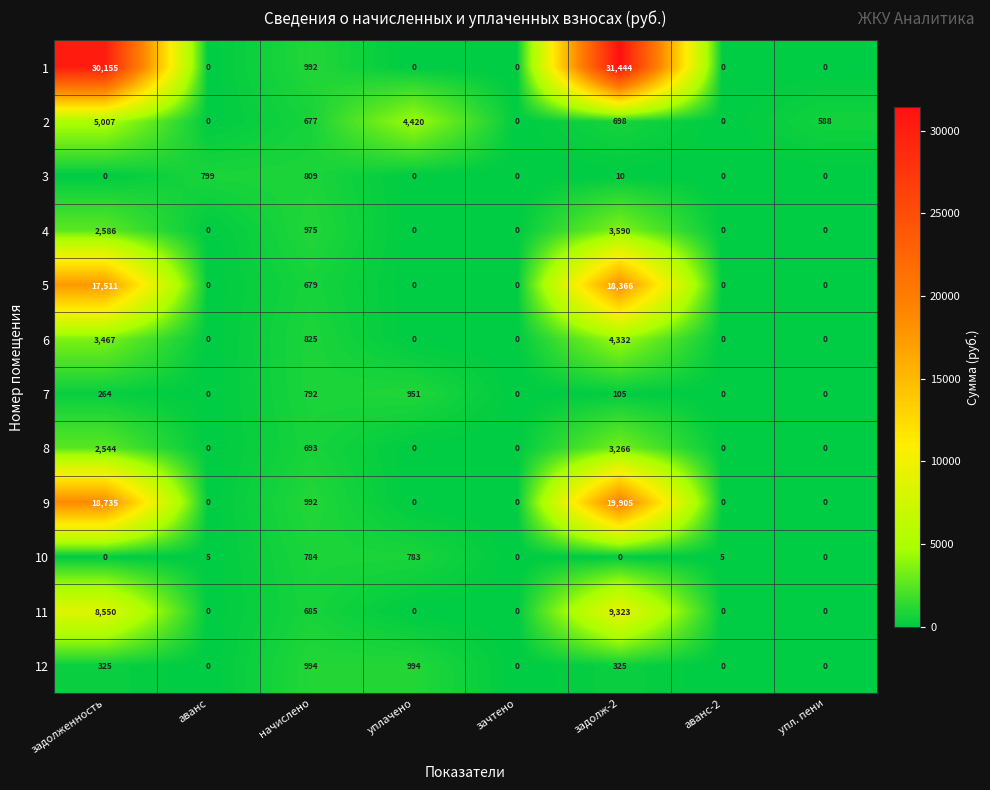

Which series changed the most between уплачено and зачтено?

2